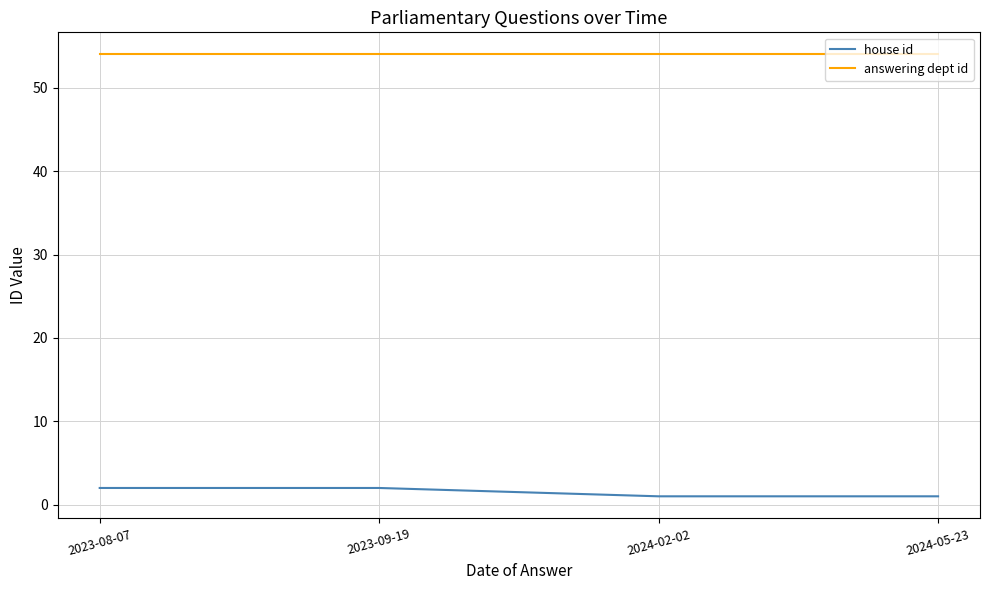

What position from the right is 2024-02-02?

2